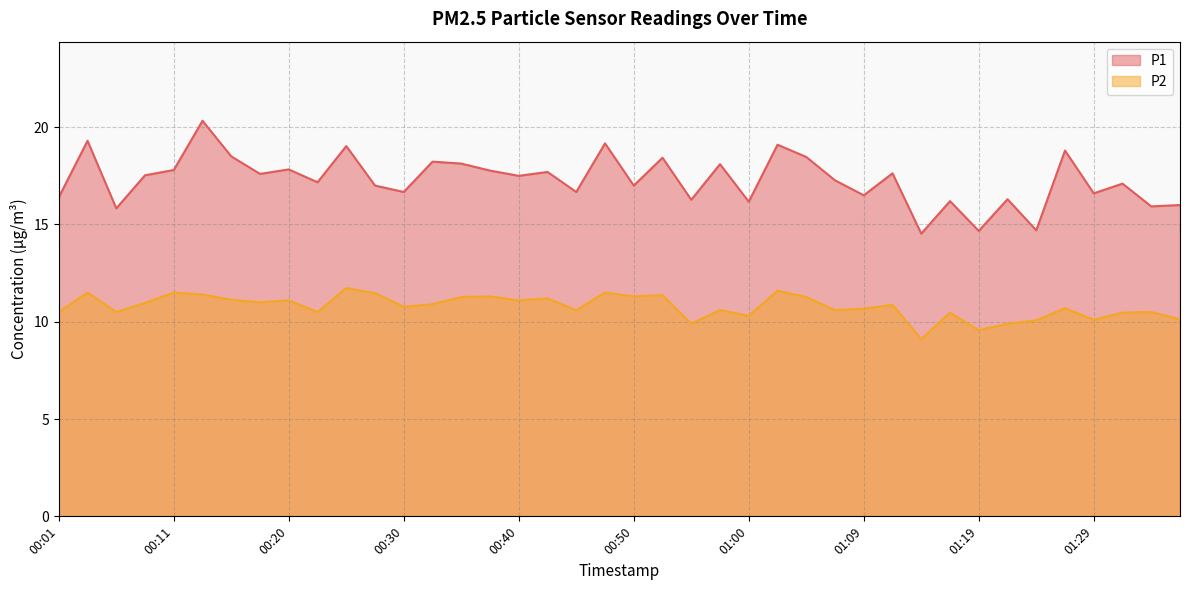

How many values in the P1 series exceed 17?

23